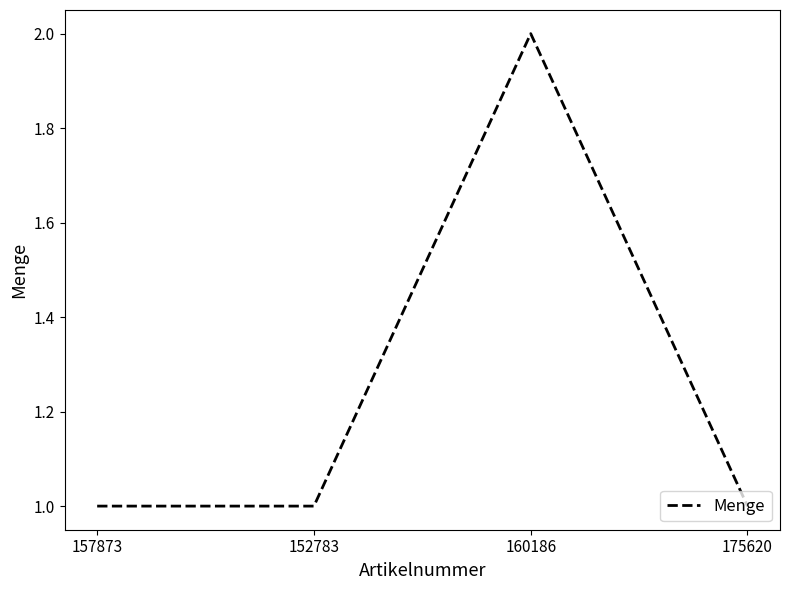

Is this an area chart (filled region under the line)?

No